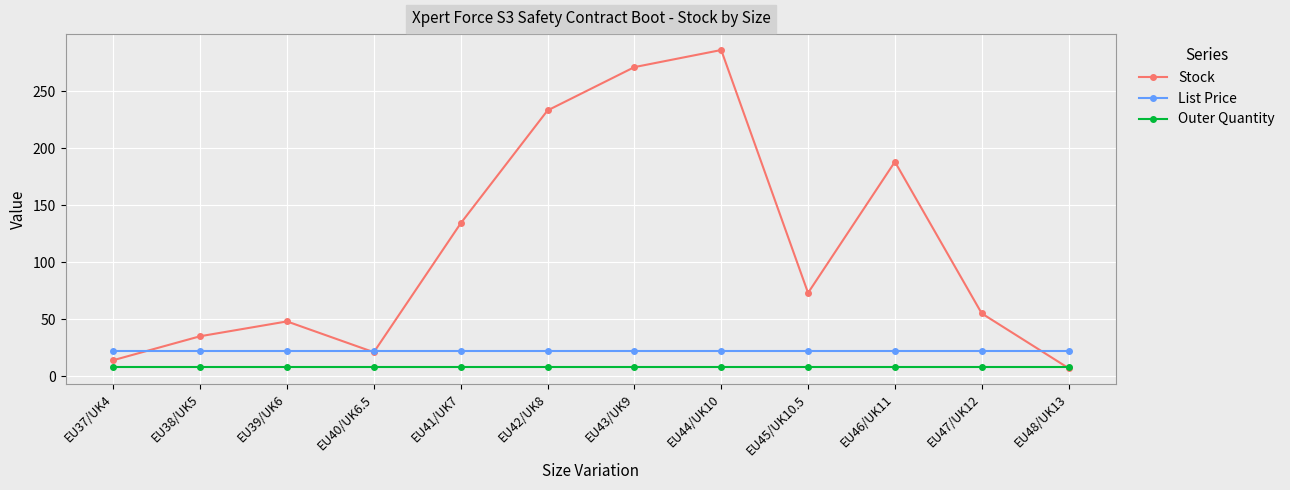

Which series has the largest total across all categories?

Stock